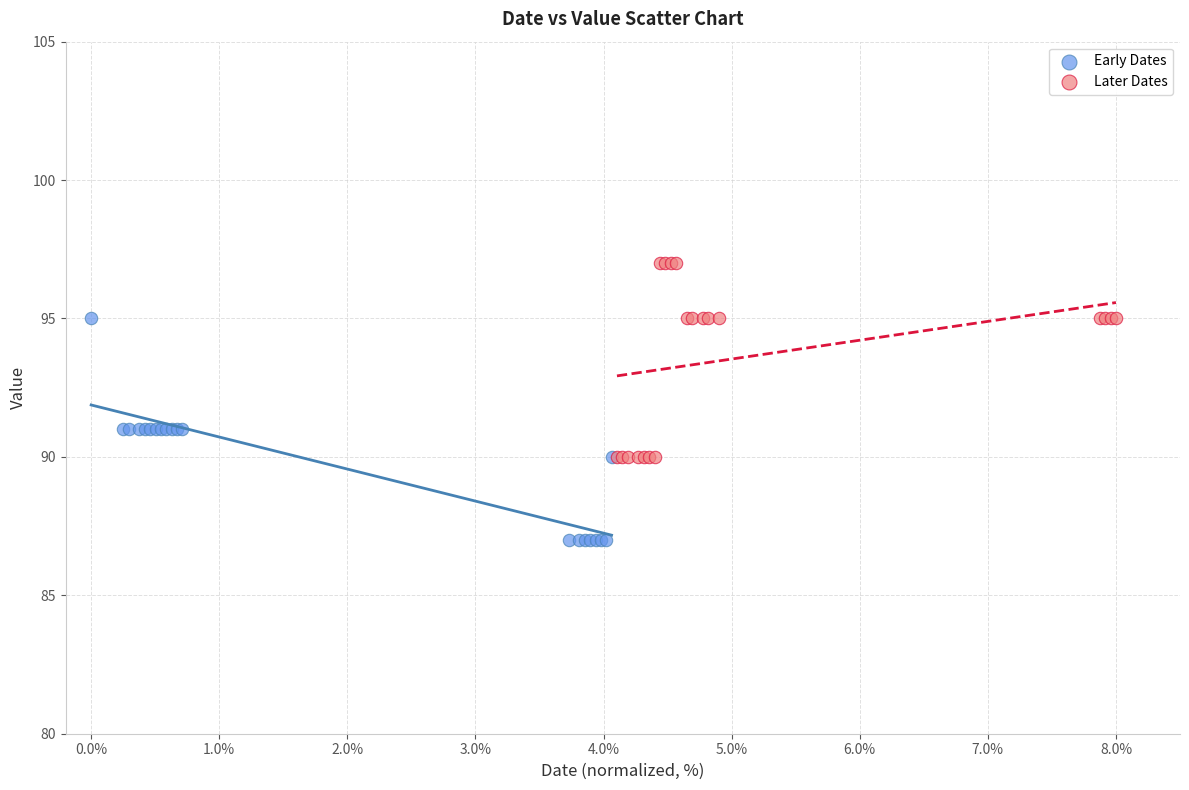

Which series has the widest spread of Y values?

Early Dates